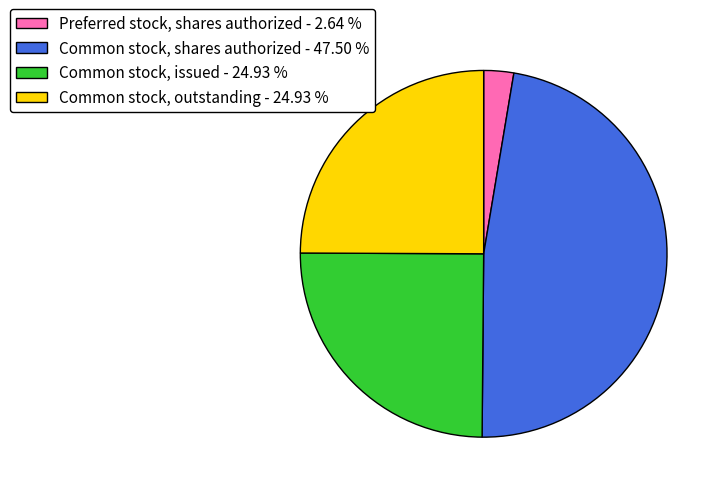

Is the sum of Common stock, outstanding - 24.93 % and Preferred stock, shares authorized - 2.64 % greater than half?

No